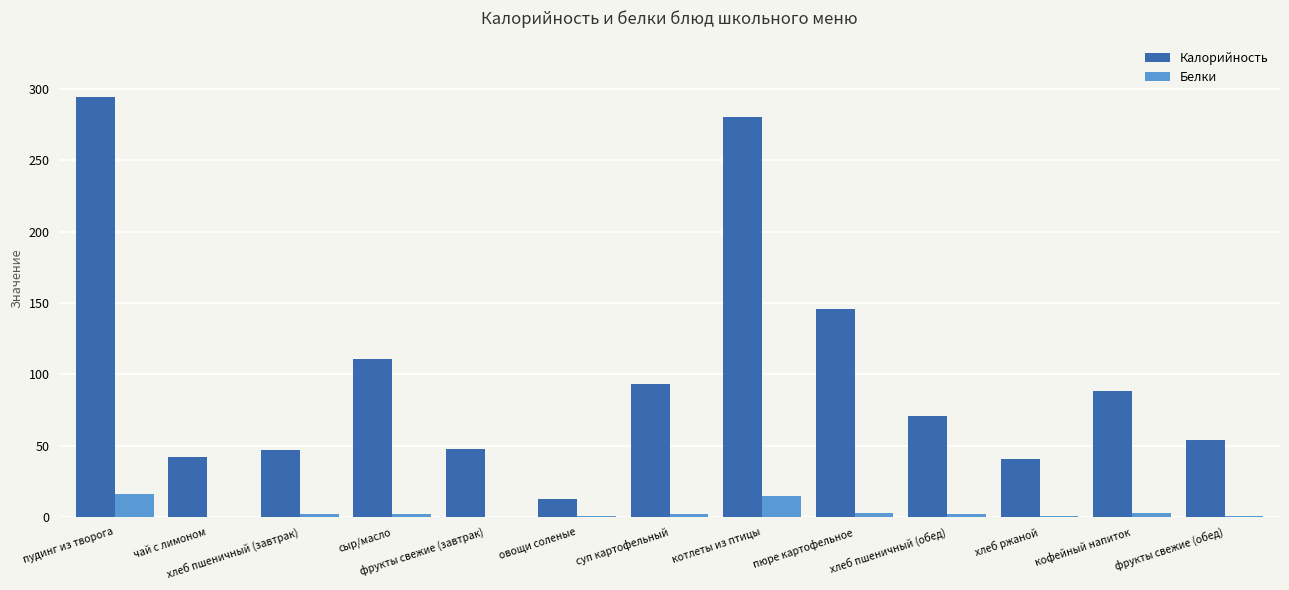

What is the difference between the Калорийность values at фрукты свежие (обед) and кофейный напиток?

34